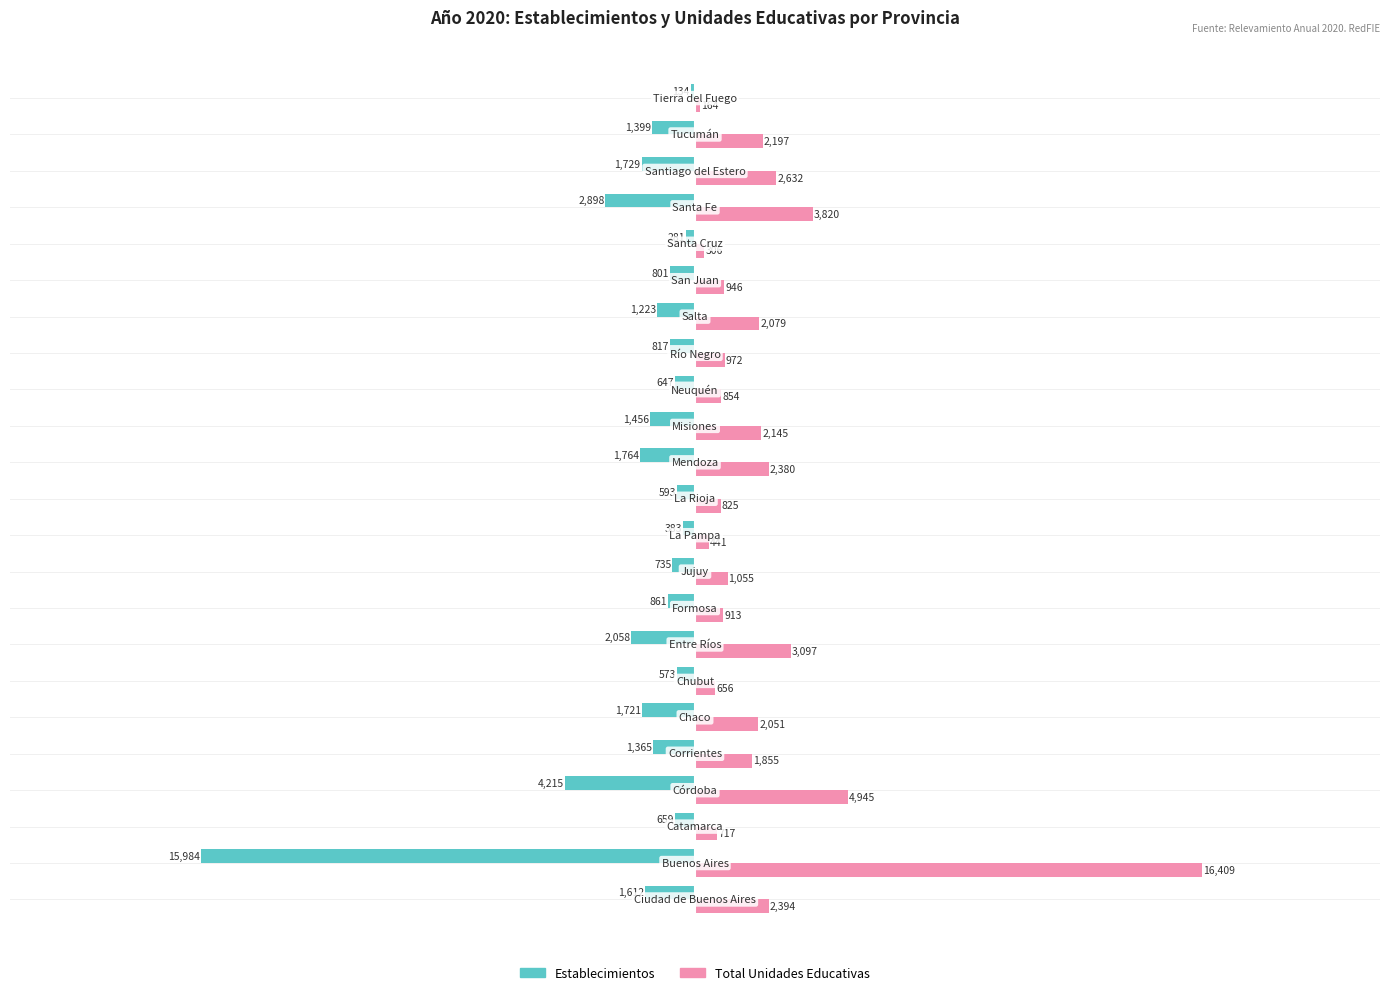

List the series in order of their peak value, highest first.

Total Unidades Educativas, Establecimientos